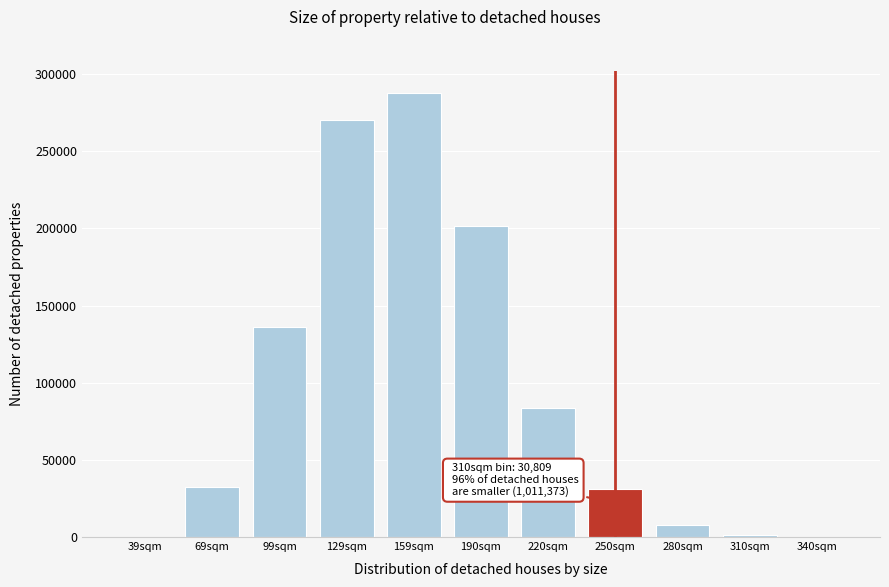

The value at 159sqm is 432946. True or false?

False